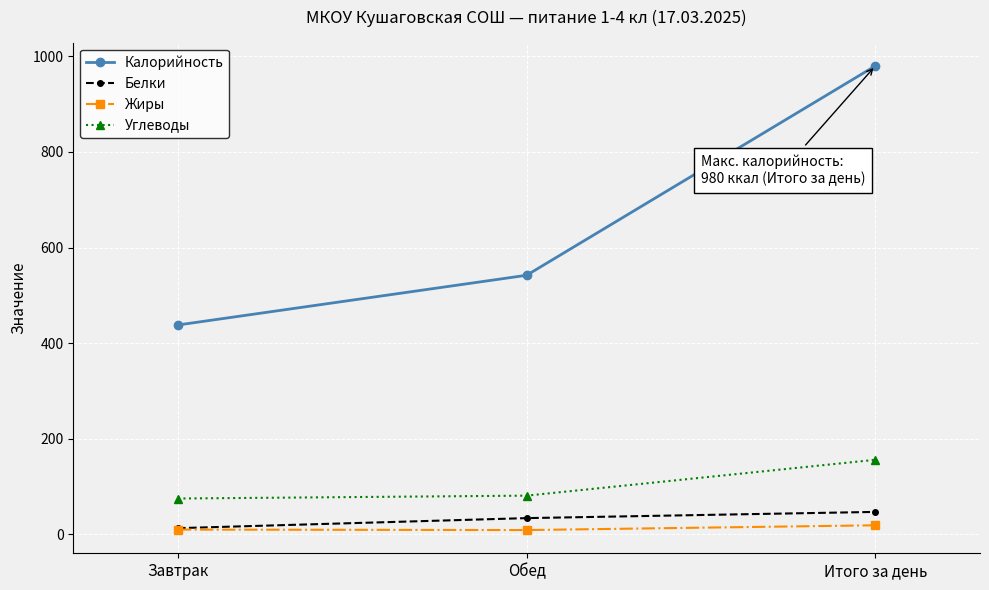

How many values in the Калорийность series are below 542?

1